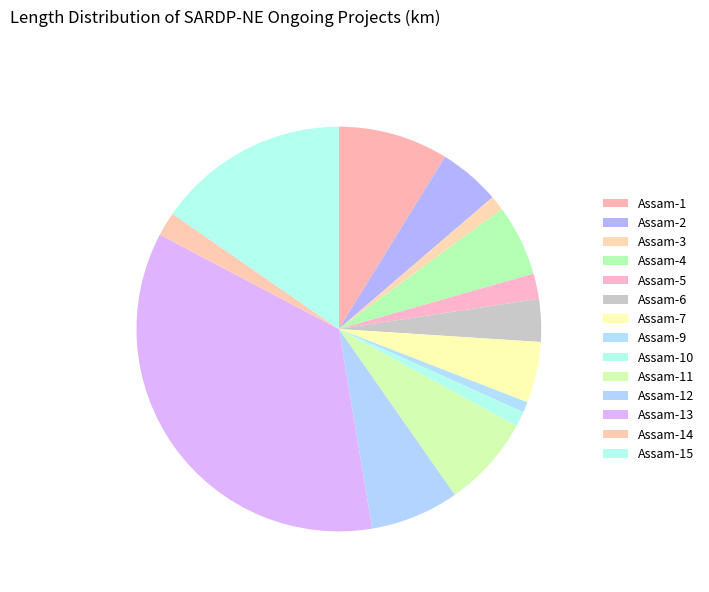

Is Assam-2 the majority of the pie?

No